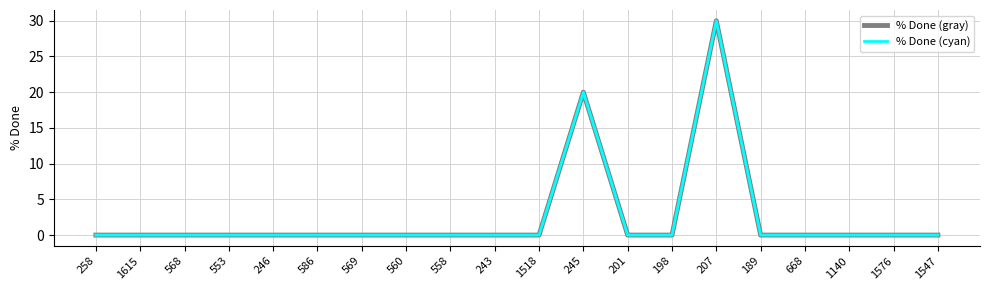

Is this an area chart (filled region under the line)?

No